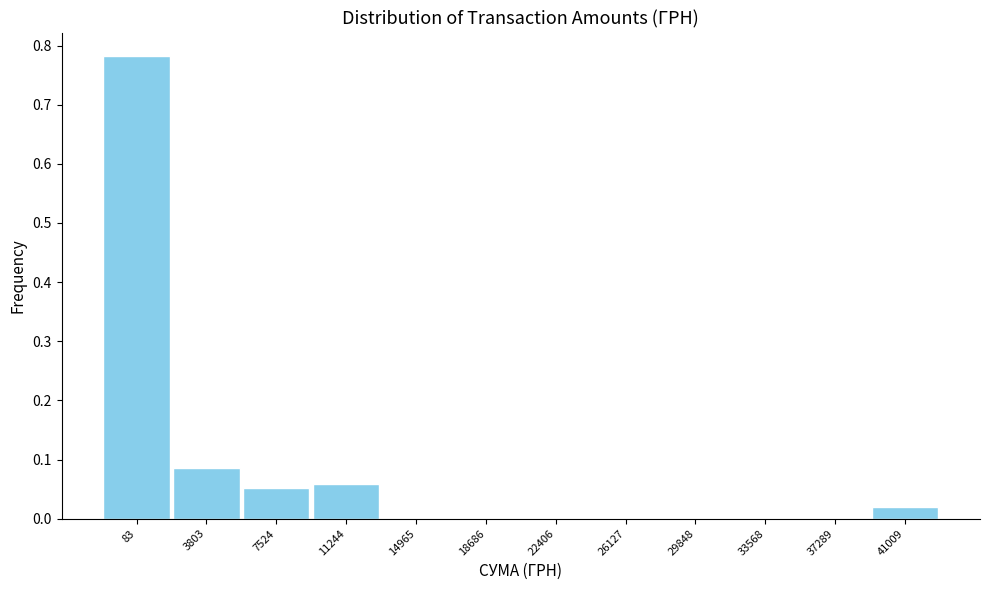

At which category does the chart reach its peak across all series?

83